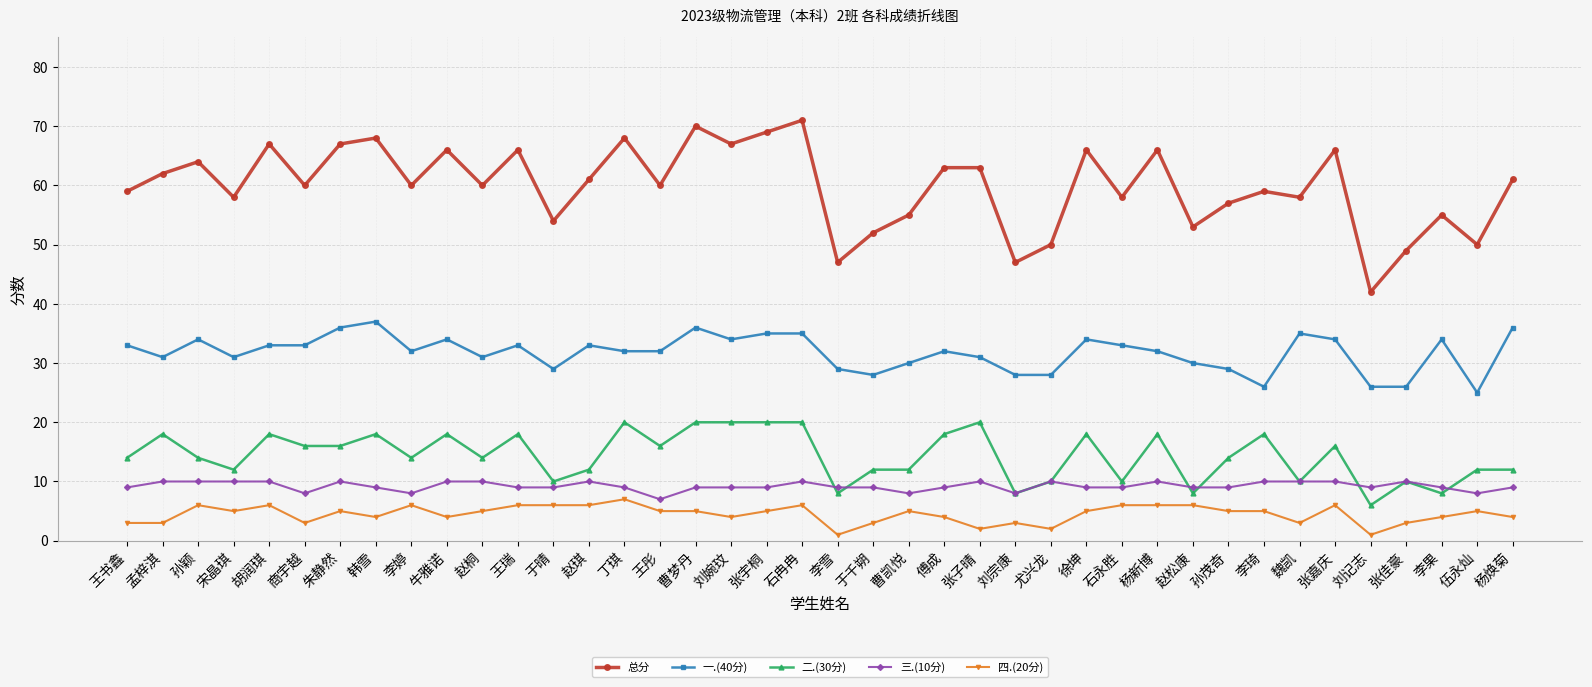

What is the sum of the 三.(10分) values at 徐坤 and 张宇桐?

18